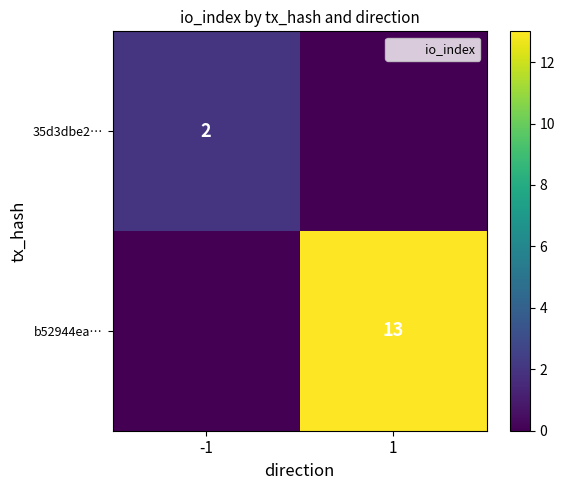

Which series has the largest total across all categories?

b52944ea…